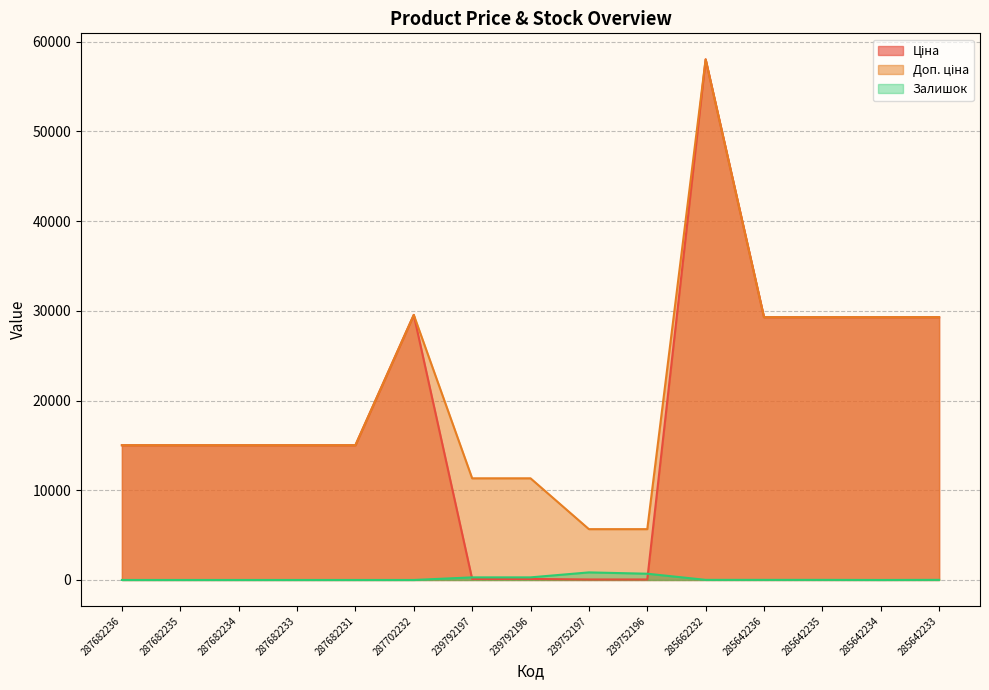

At how many categories does at least one series exceed 29928?

1